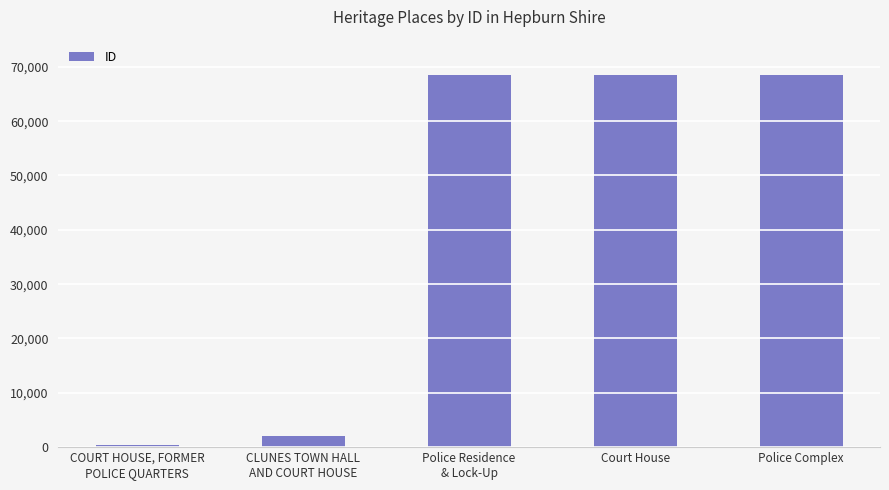

Which has a higher value, Police Complex or CLUNES TOWN HALL
AND COURT HOUSE?

Police Complex